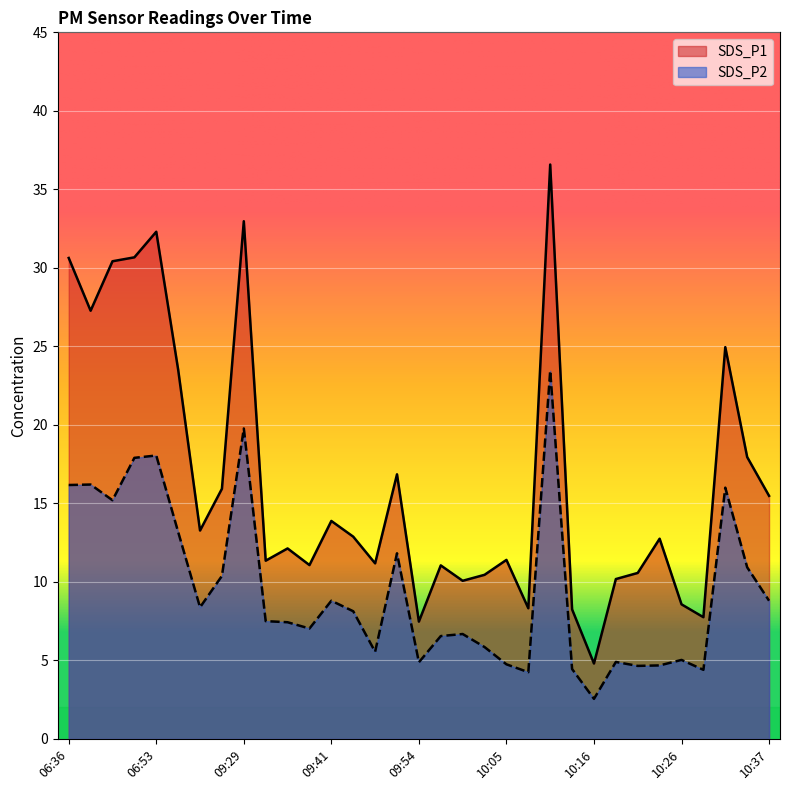

Is the value of SDS_P1 at 09:41 greater than the value of SDS_P2 at 10:31?

No